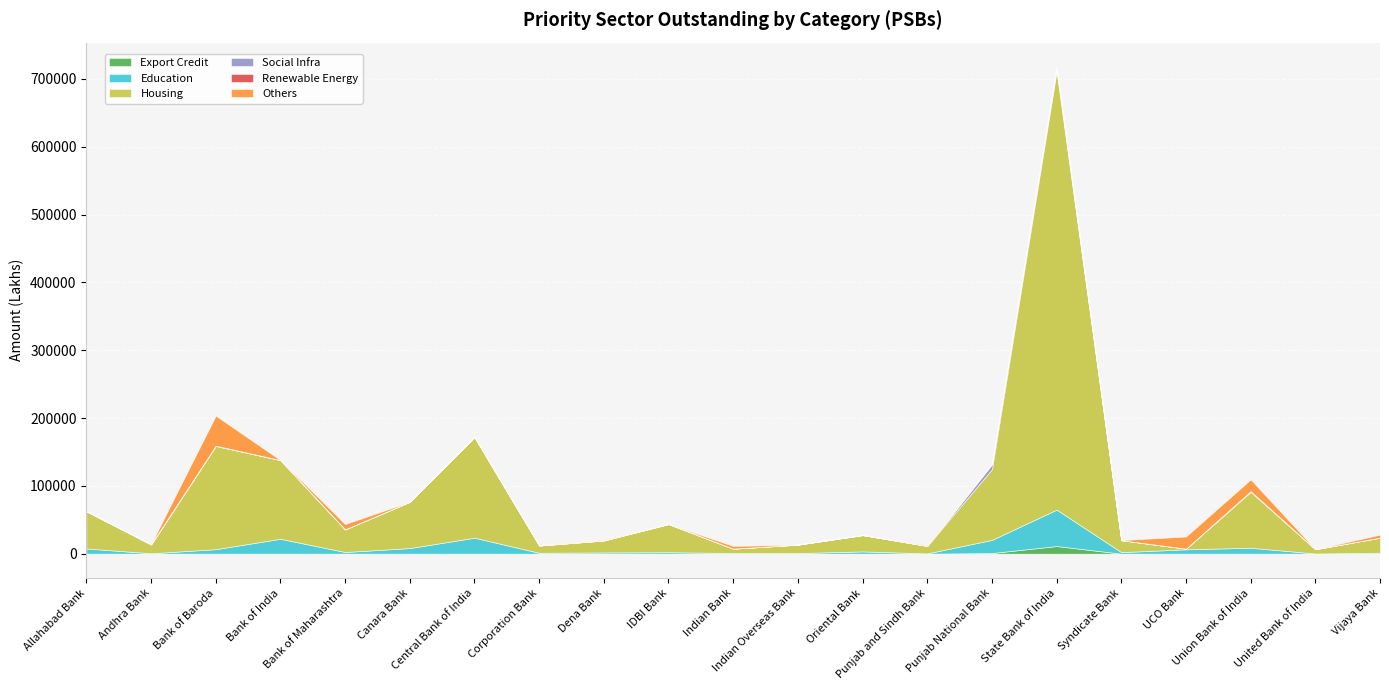

What is the spread (max minus min) of values at State Bank of India?

646692.0